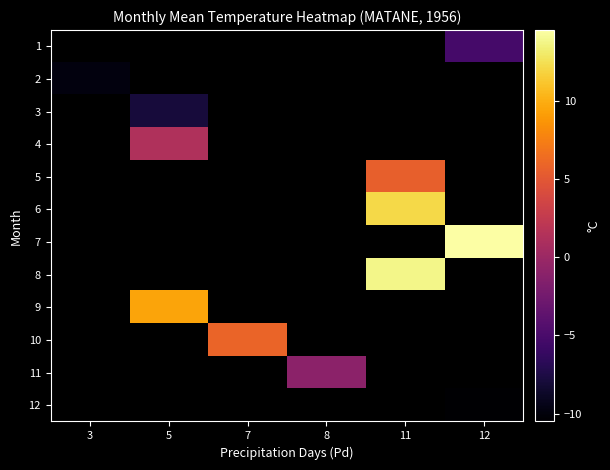

At which category does the chart reach its minimum across all series?

12